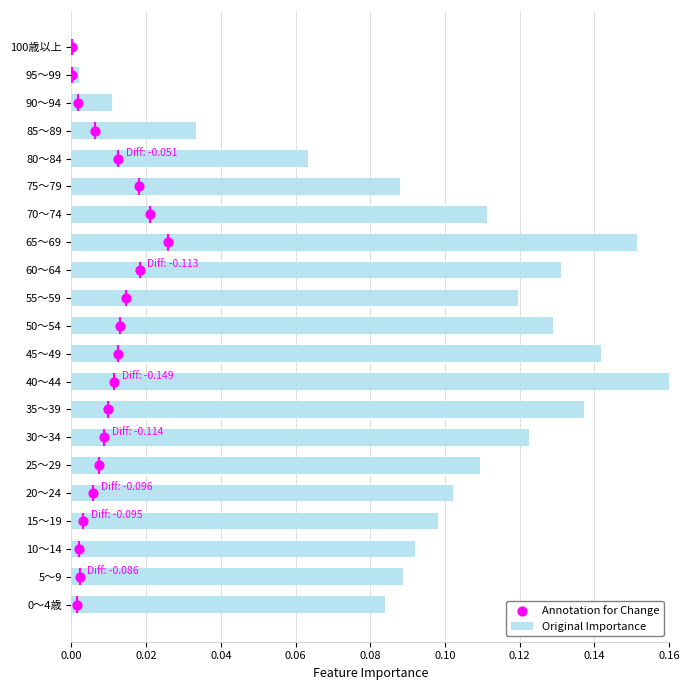

Which category has the highest value in the Original Importance series?

40～44